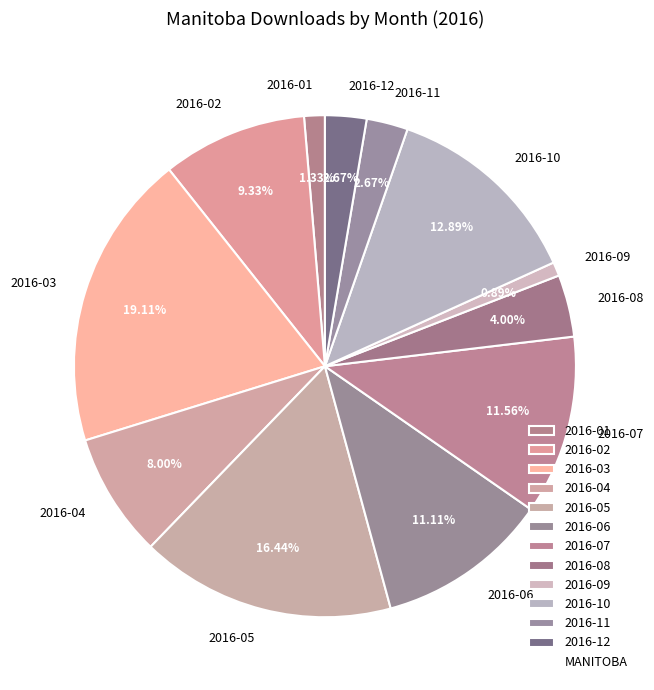

Does 2016-07 represent more than half of the total?

No